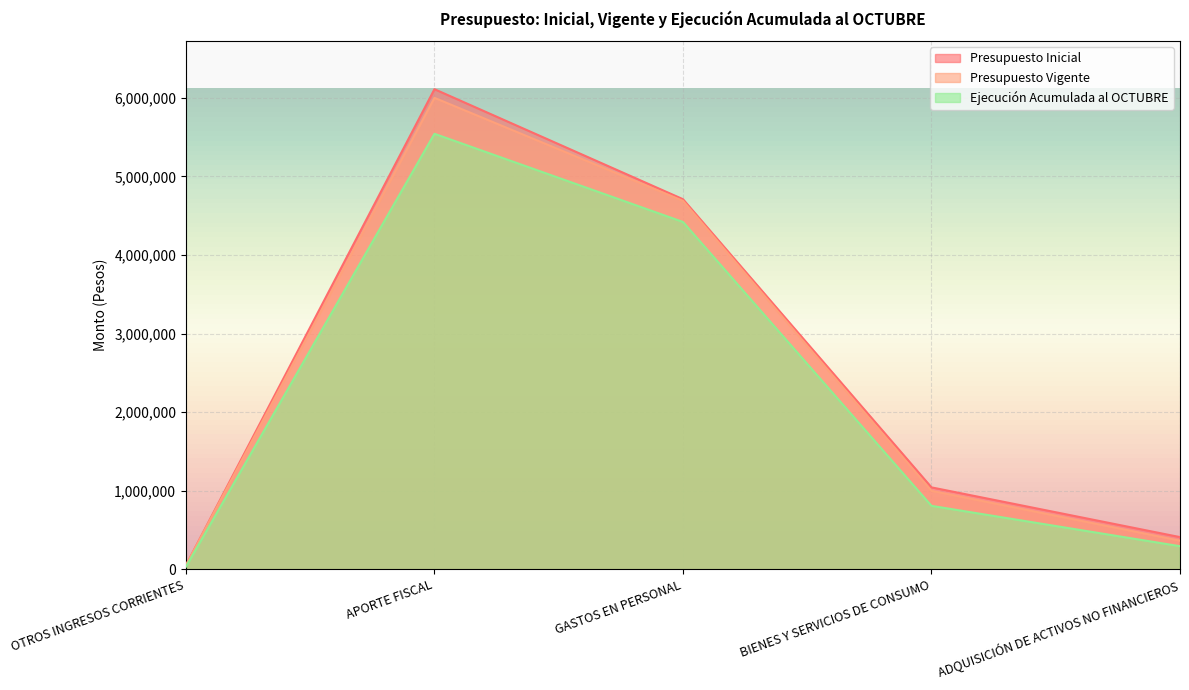

The Presupuesto Inicial series shows 160208 at ADQUISICIÓN DE ACTIVOS NO FINANCIEROS. True or false?

False